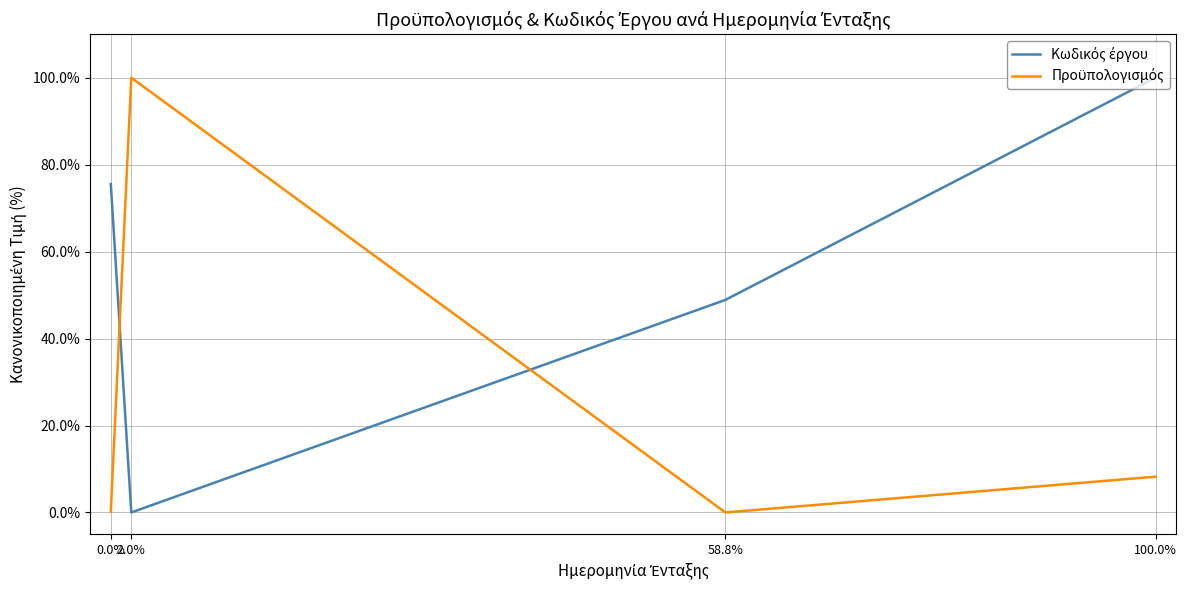

What position from the right is 100.0%?

1